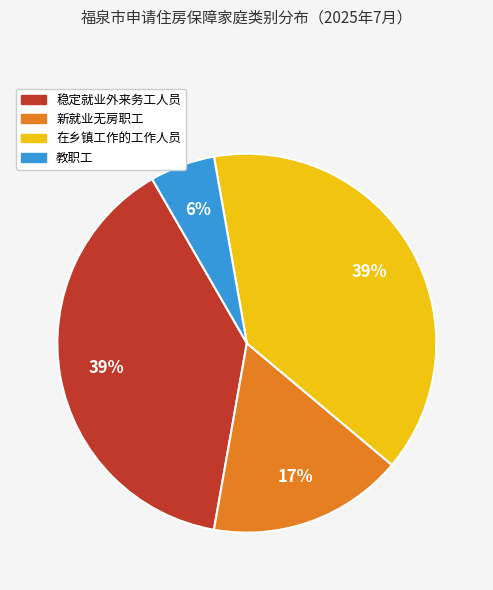

To the nearest percent, what percentage of the pie is 稳定就业外来务工人员?

39%